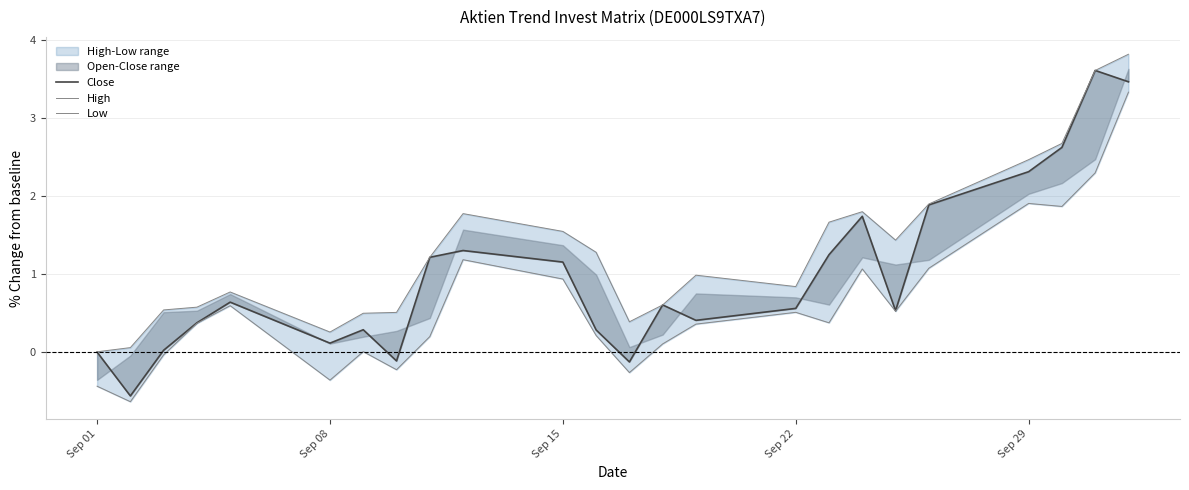

True or false: Close and Low cross at least once.

False